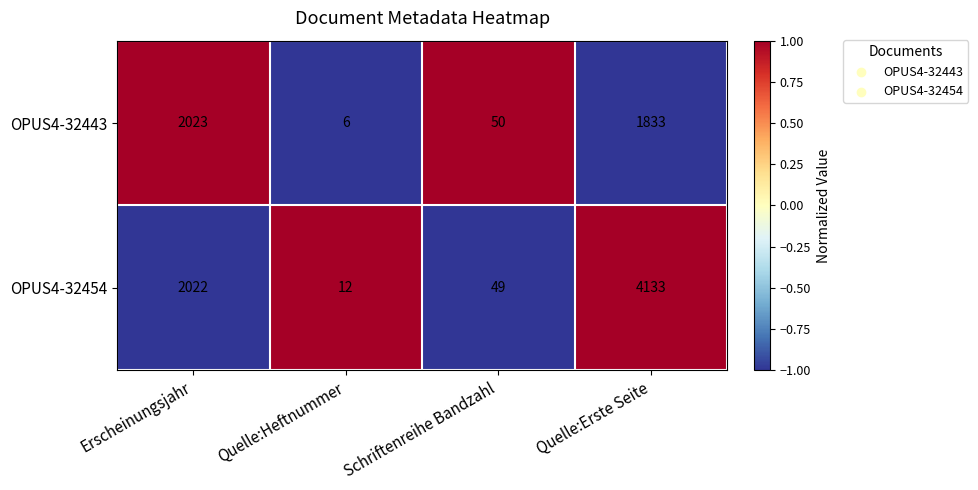

Reading left to right, extract all data points from this chart.

OPUS4-32443: 2023	6	50	1833
OPUS4-32454: 2022	12	49	4133